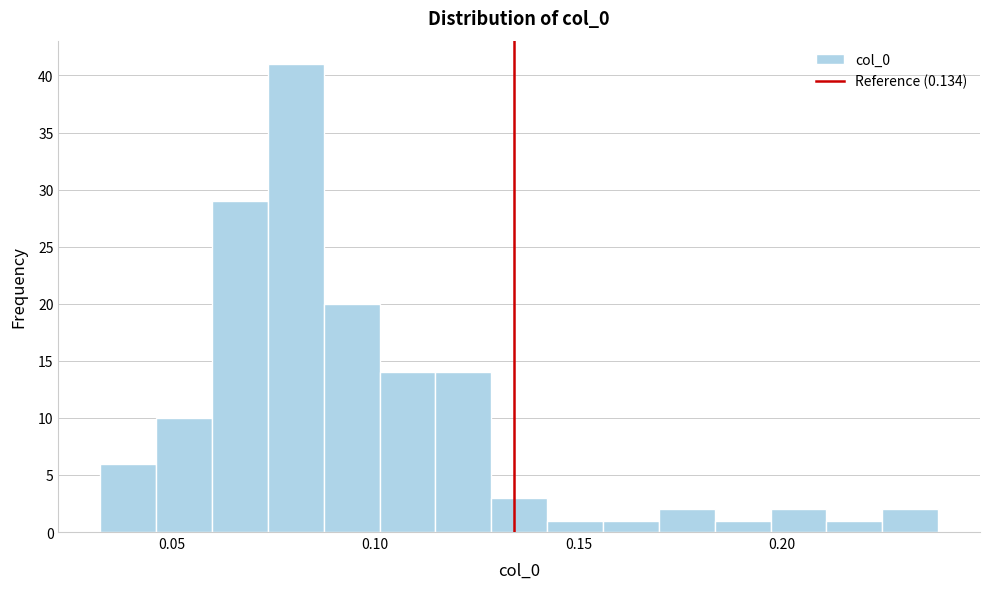

Around what value on the x-axis is the tallest bar? Give the approximate position of its centre, as read against the axis.

0.080